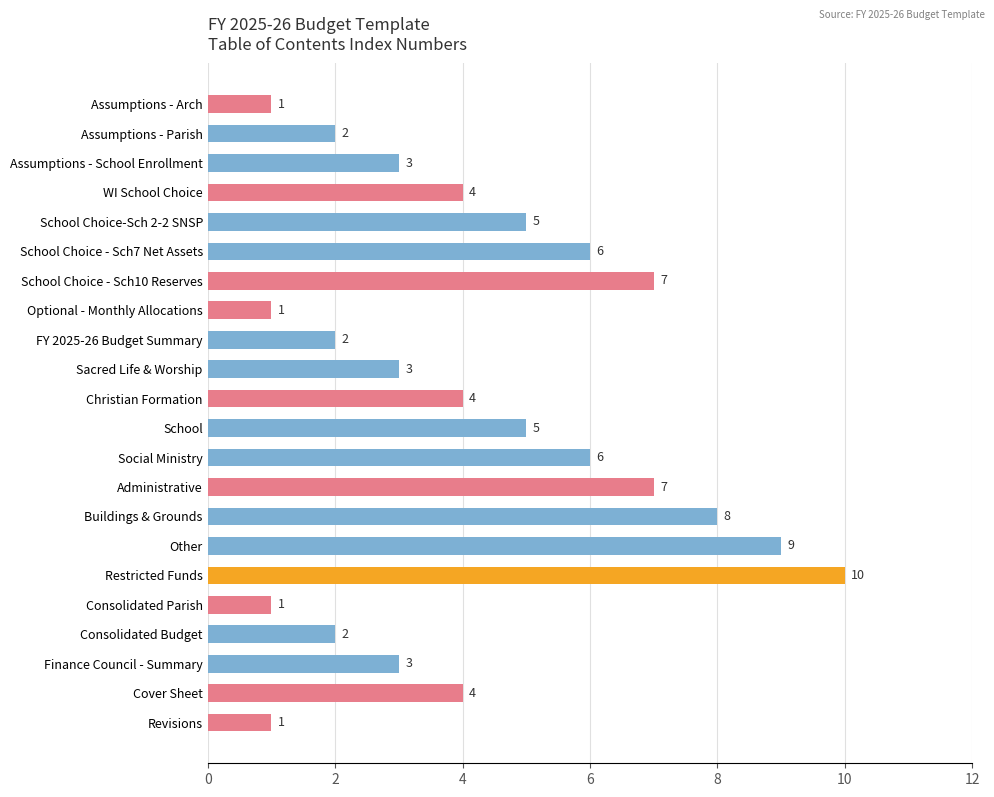

Approximately how many times larger is the value at Sacred Life & Worship compared to Assumptions - School Enrollment?

1.0